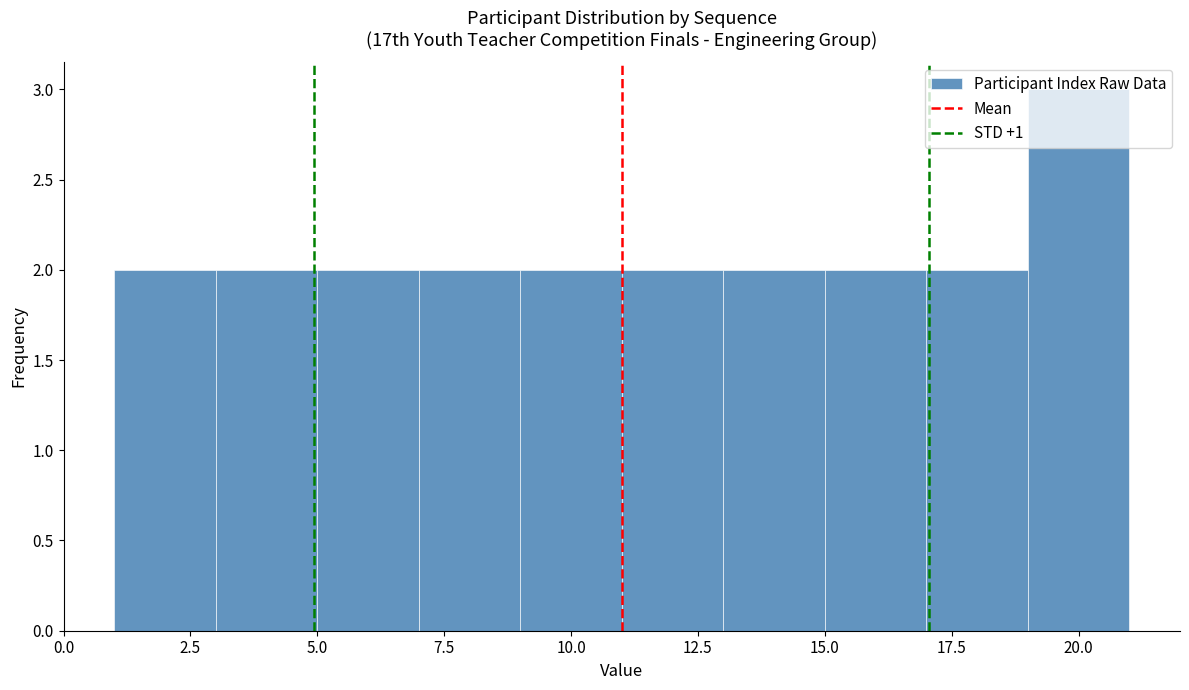

Reading left to right, list every bar in this chart as the range it spans on the x-axis followed by its height. The values are not printed on the chart, so give them approximately, as read against the axis.

1 to 3: 2
3 to 5: 2
5 to 7: 2
7 to 9: 2
9 to 11: 2
11 to 13: 2
13 to 15: 2
15 to 17: 2
17 to 19: 2
19 to 21: 3